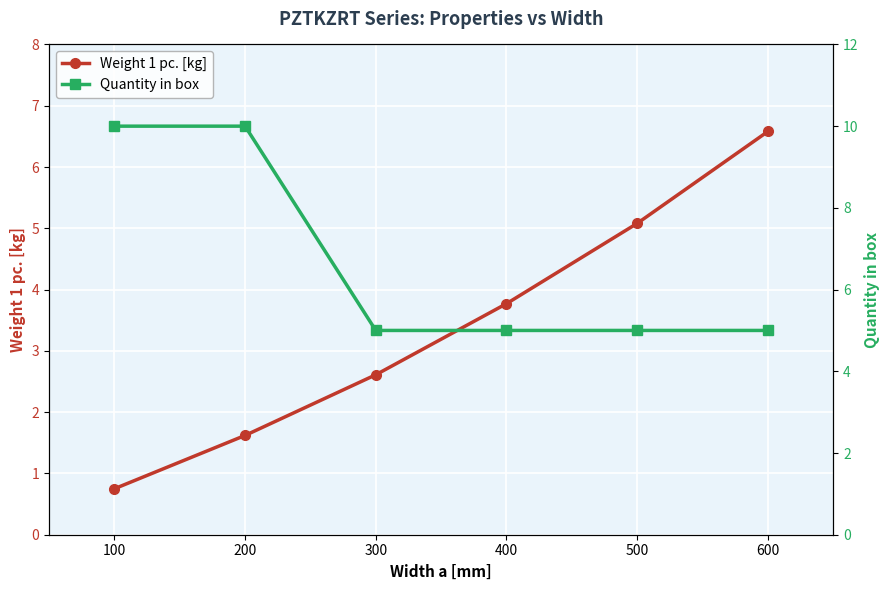

What is the total value across all series at 100?

10.8